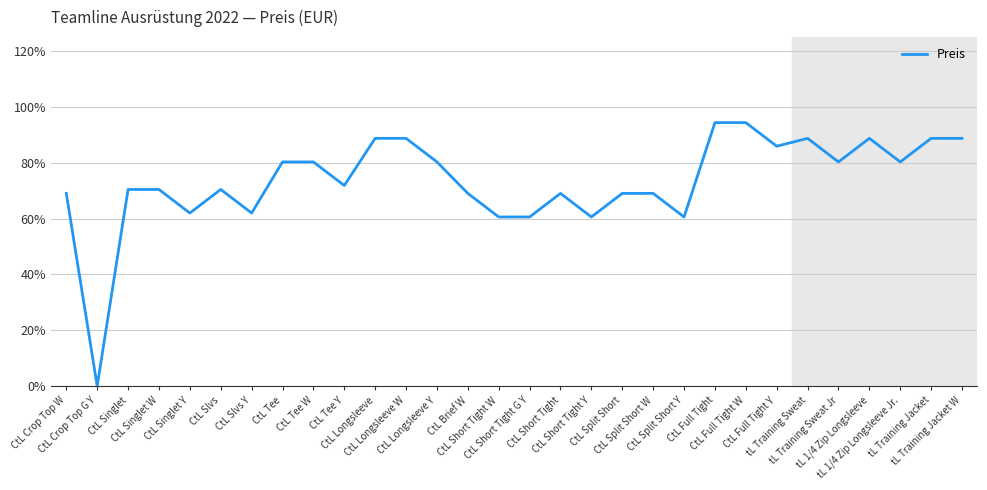

Where is the data nearest to the value 0?

CtL Crop Top G Y